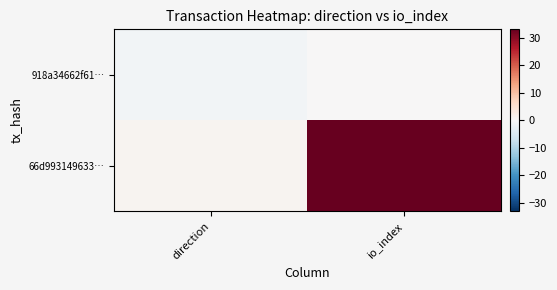

What is the spread (max minus min) of values at direction?

2